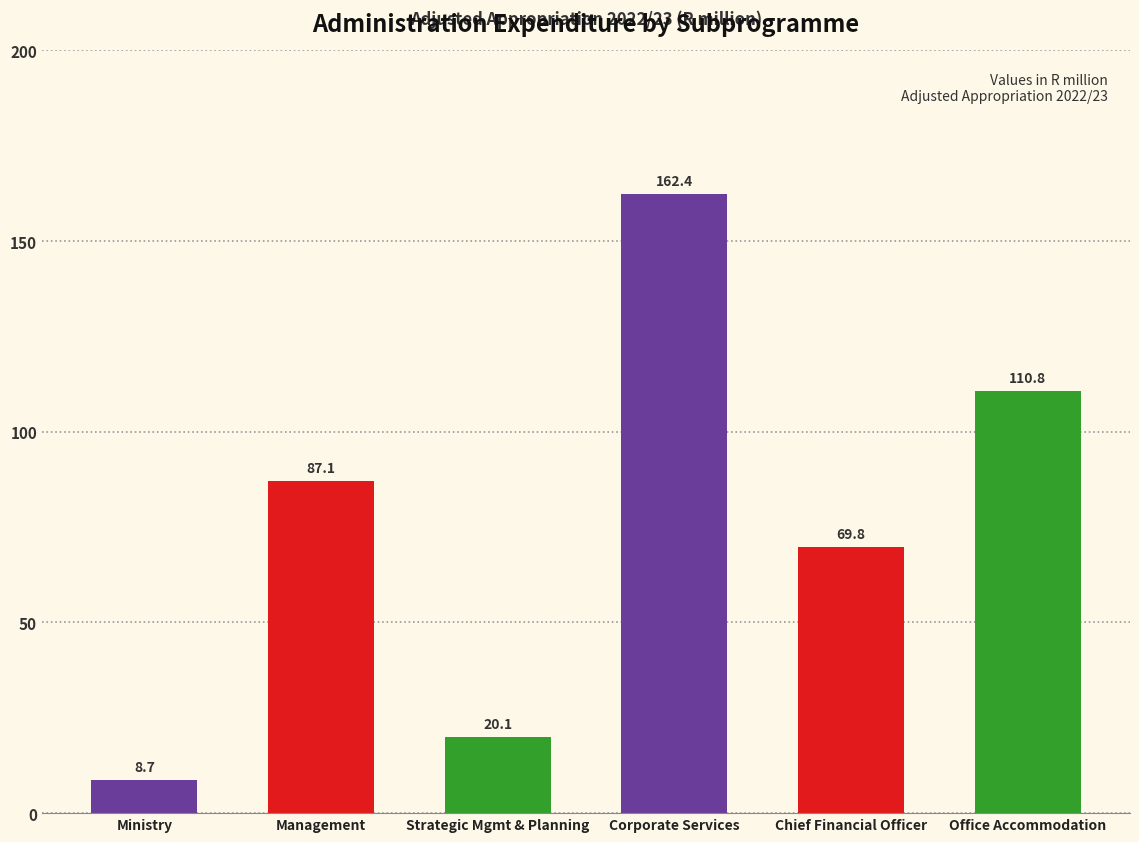

Reading left to right, transcribe all the data shown in this chart.

8.7	87.1	20.1	162.4	69.8	110.8